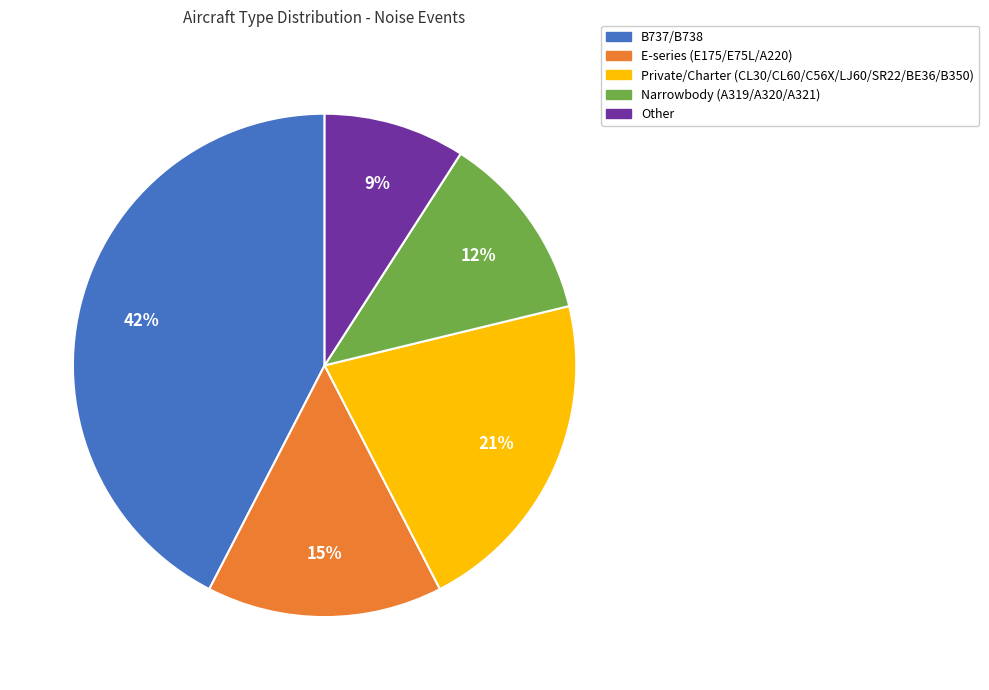

To the nearest percent, what is the difference between the largest and smallest slice percentages?

33%